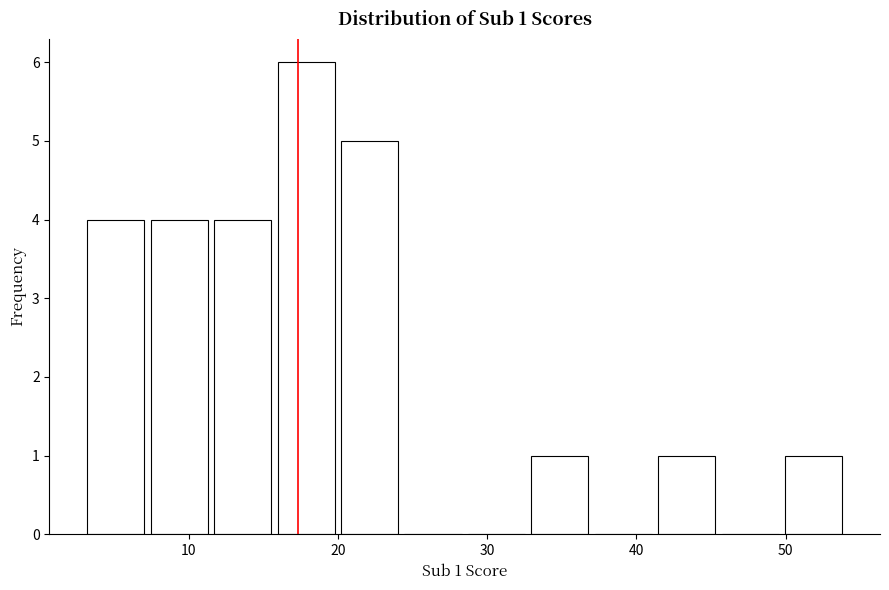

Which range on the x-axis has the tallest bar?

16 to 20